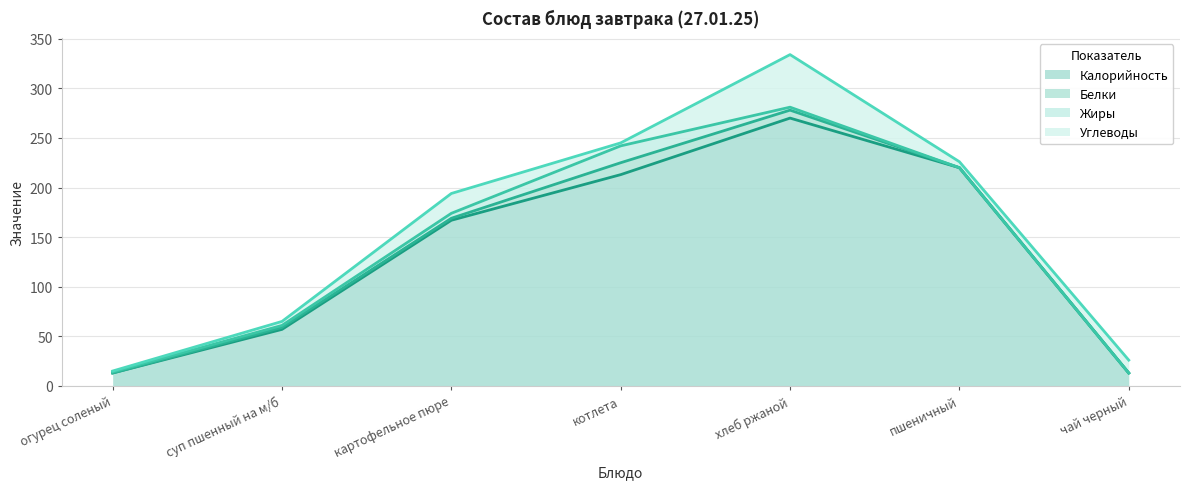

What are all the series names shown in the legend?

Калорийность, Белки, Жиры, Углеводы